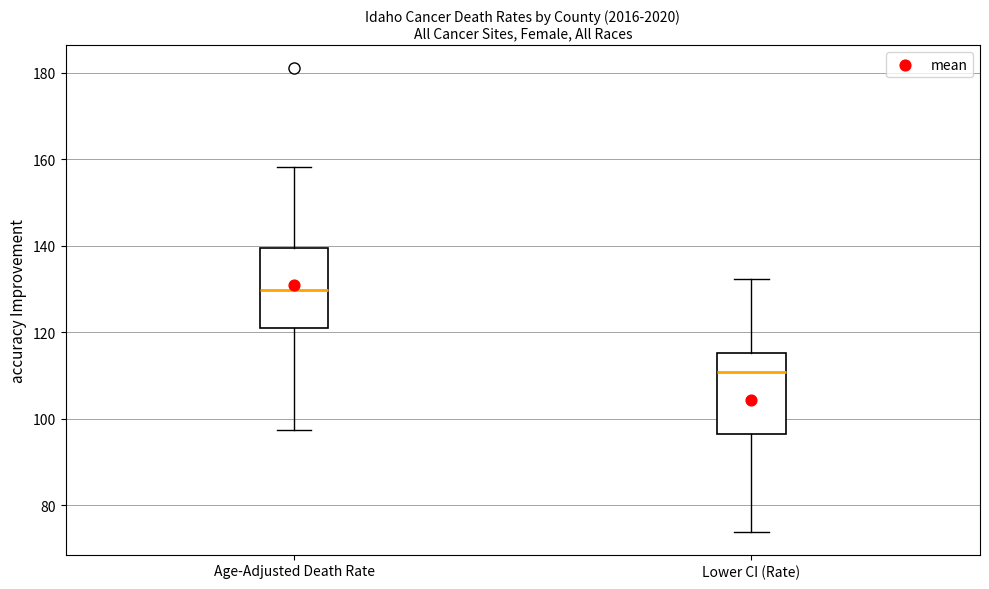

Reading left to right, read every box against the y-axis: the position of its median line, the range the box covers, and the ends of its whiskers. The values are not printed on the chart, so give them approximately, as read against the axis.

Age-Adjusted Death Rate: median 130, box 122 to 140, whiskers 98 to 158
Lower CI (Rate): median 110, box 96 to 116, whiskers 74 to 132